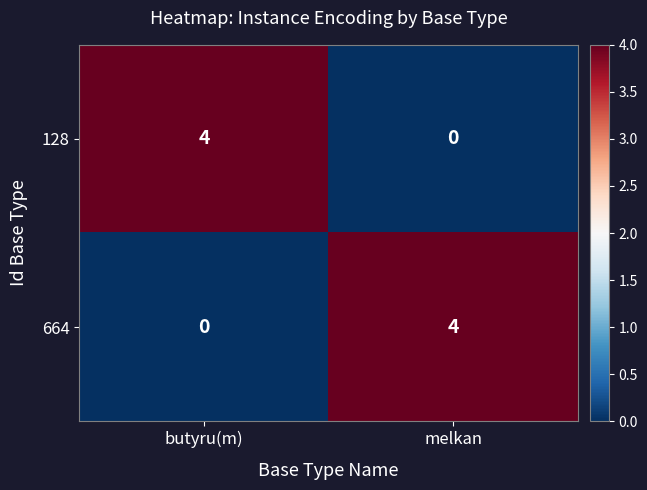

Reading left to right, what are all the values shown in this chart?

128: butyru(m)=4	melkan=0
664: butyru(m)=0	melkan=4